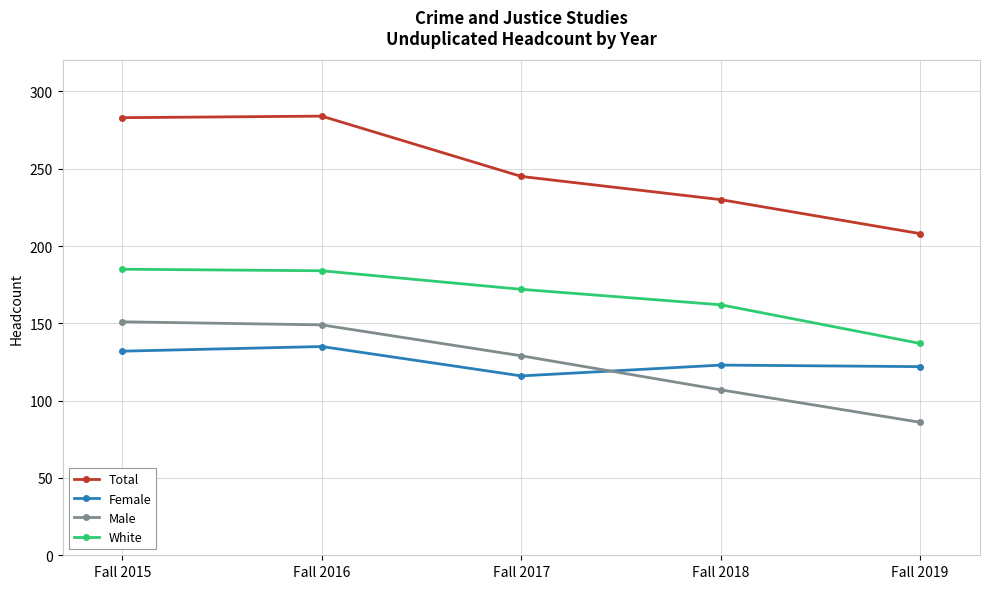

Which category has the lowest value in the Total series?

Fall 2019